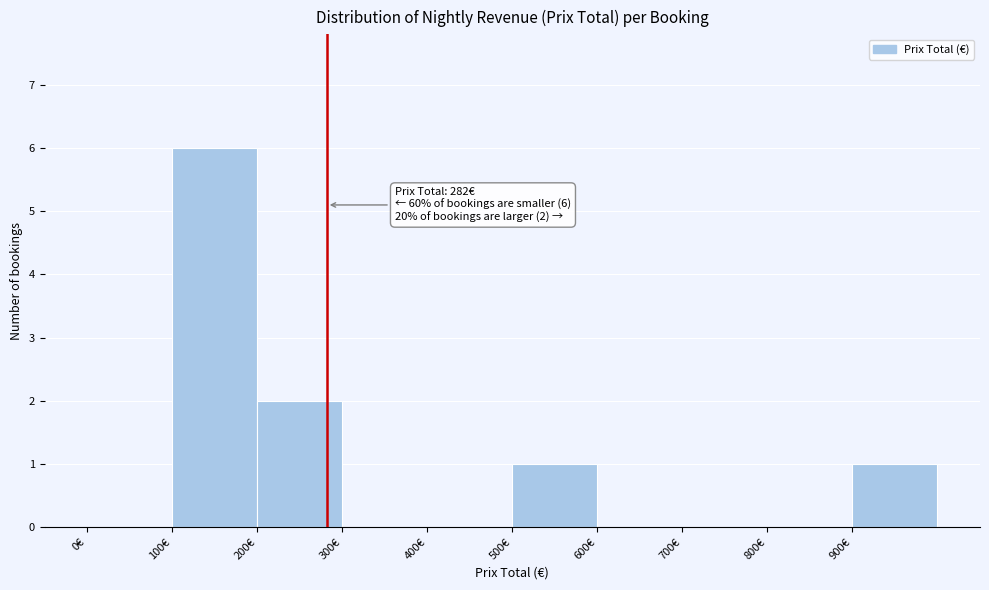

Over which range of the x-axis is the bar tallest?

100 to 200